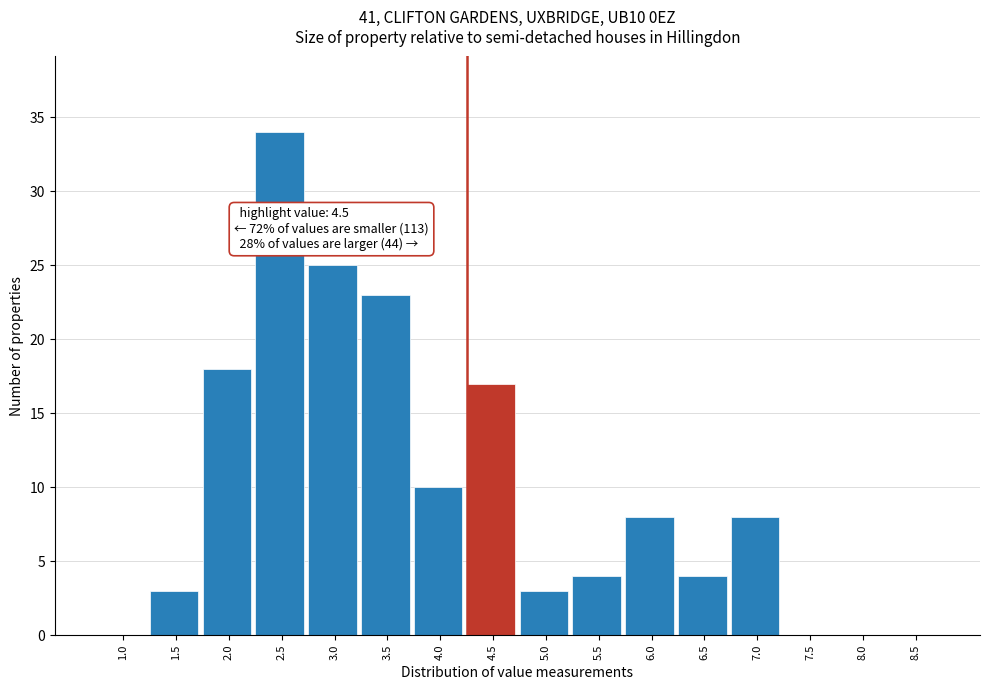

Reading right to left, extract all data points from this chart.

8.5=0	8.0=0	7.5=0	7.0=8	6.5=4	6.0=8	5.5=4	5.0=3	4.5=17	4.0=10	3.5=23	3.0=25	2.5=34	2.0=18	1.5=3	1.0=0